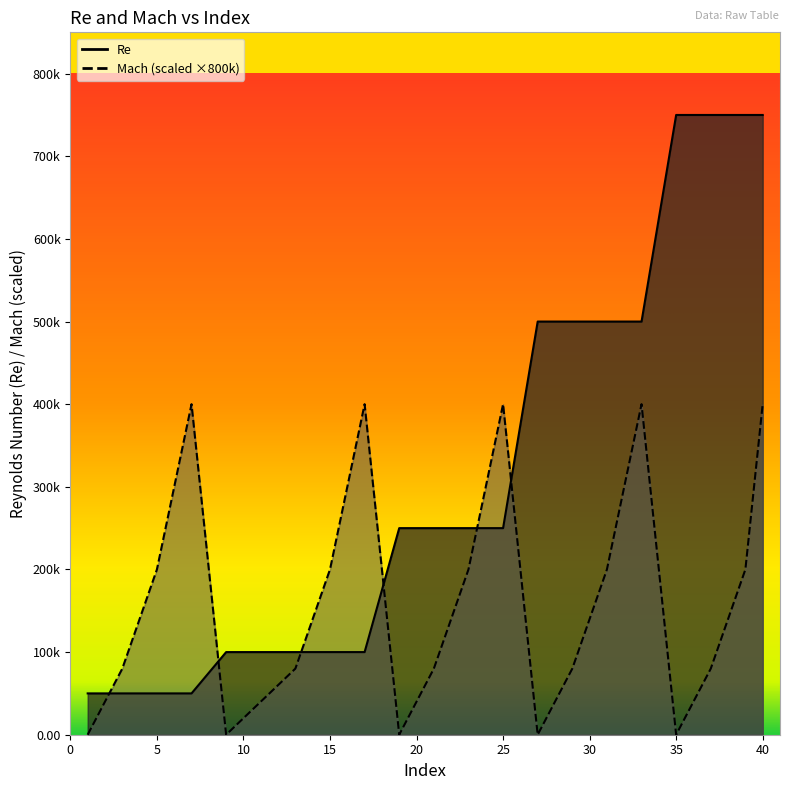

Rank the series by their average value, from lowest to highest.

Mach, Re